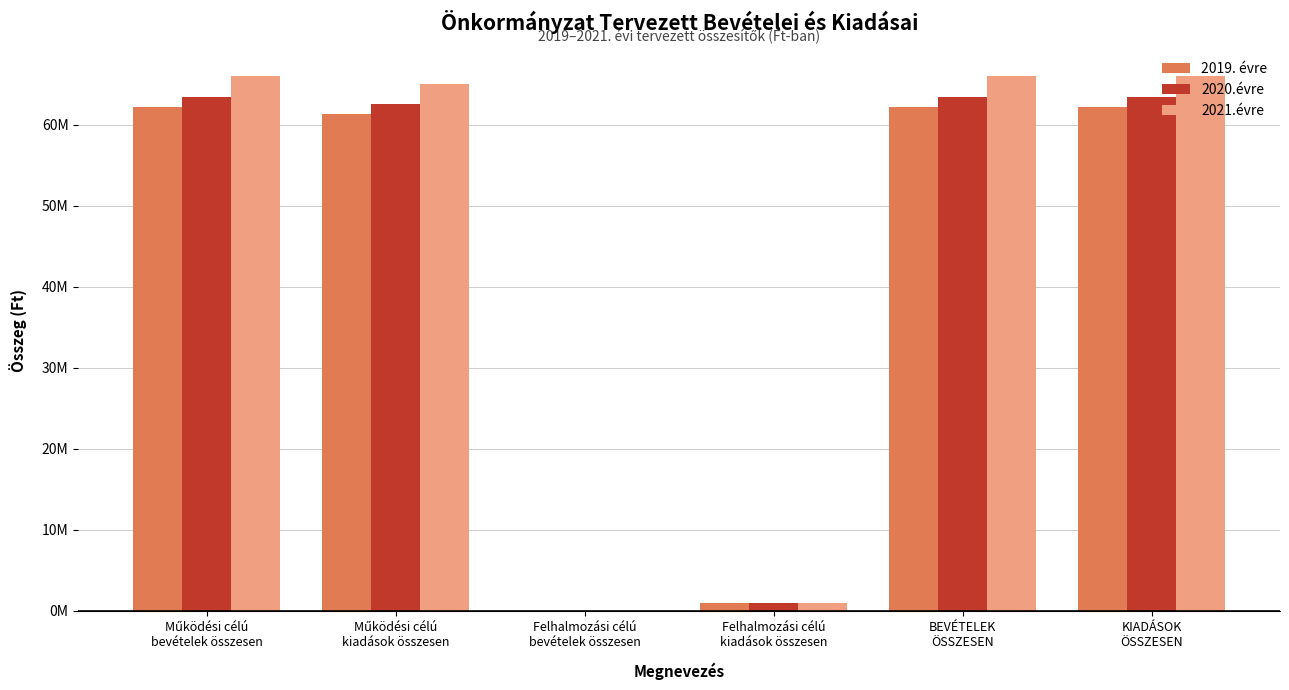

What are all the series names shown in the legend?

2019. évre, 2020.évre, 2021.évre